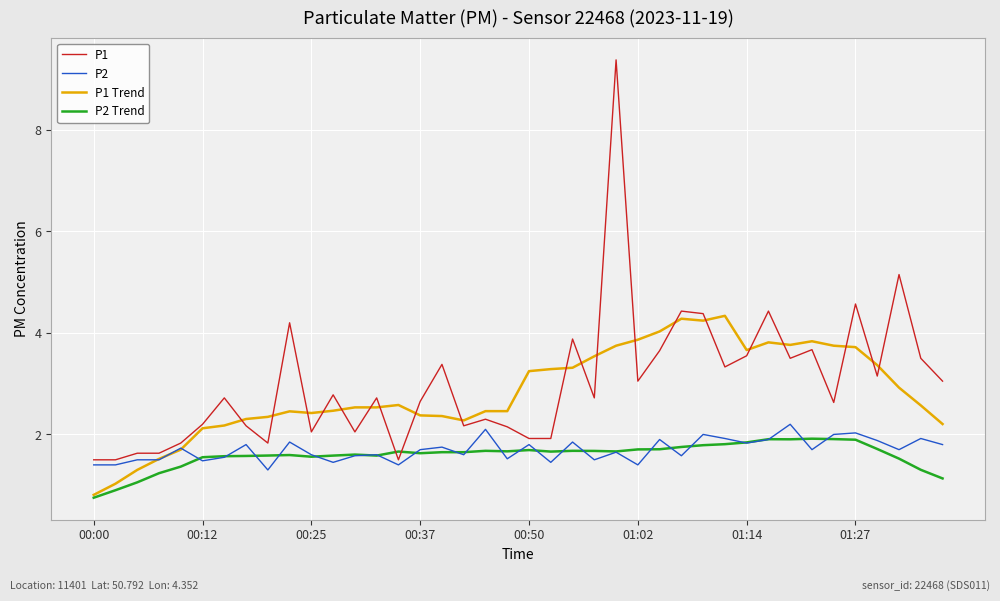

Which series has the largest range (max minus min)?

P1